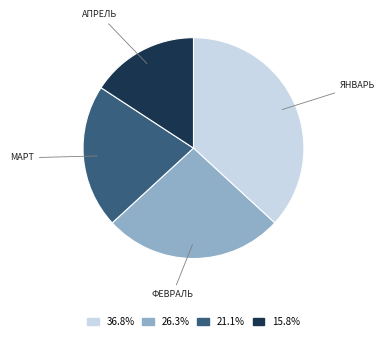

Count the number of slices in the pie.

4